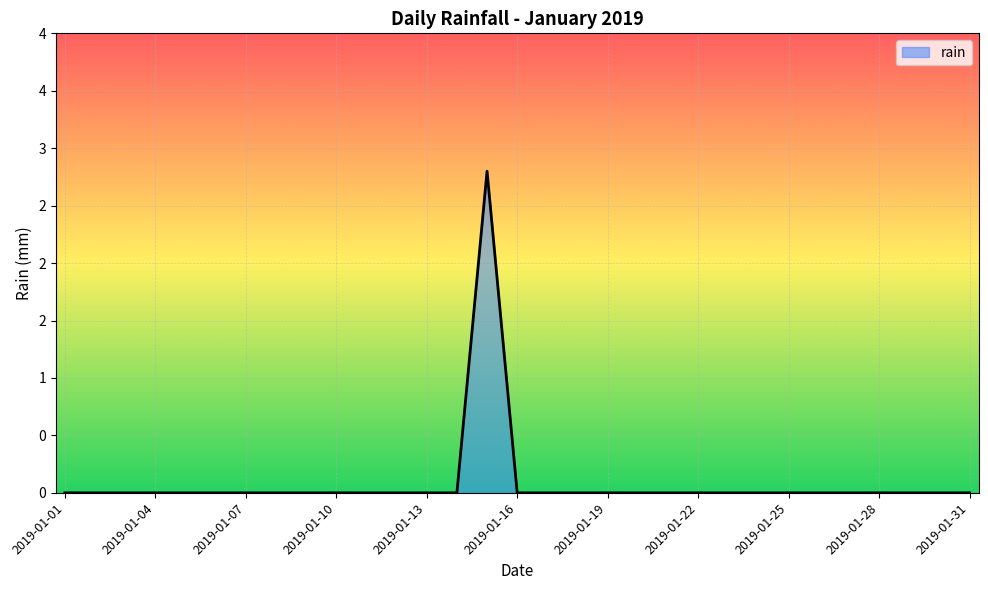

Does the chart have visible grid lines?

Yes